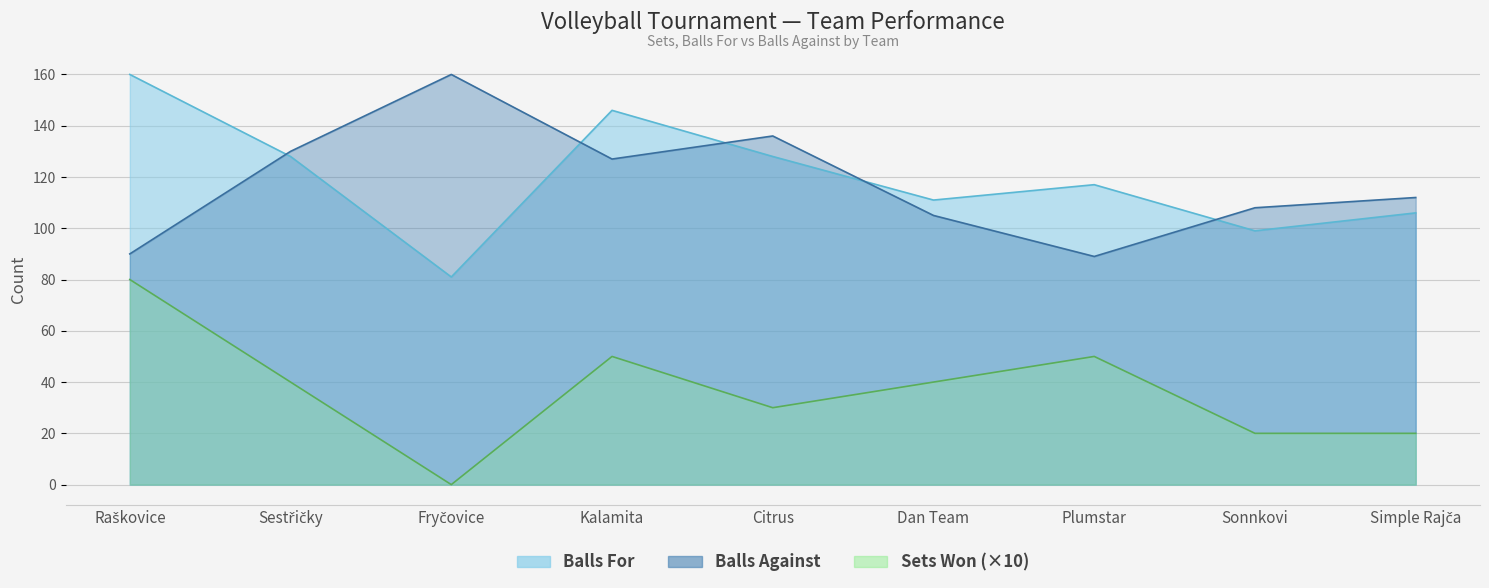

Where does the Balls For series first go above 117?

Raškovice